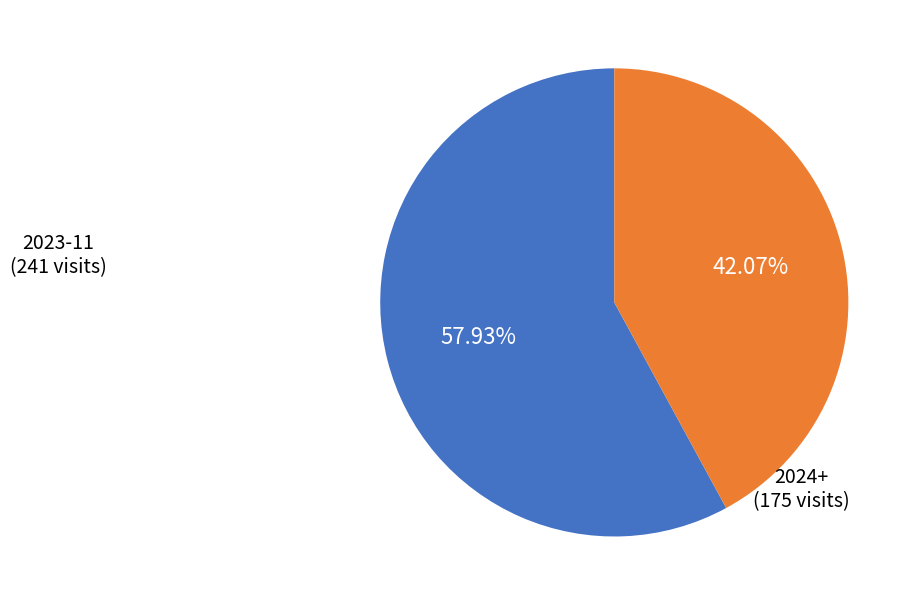

Is there a majority slice in this chart?

Yes